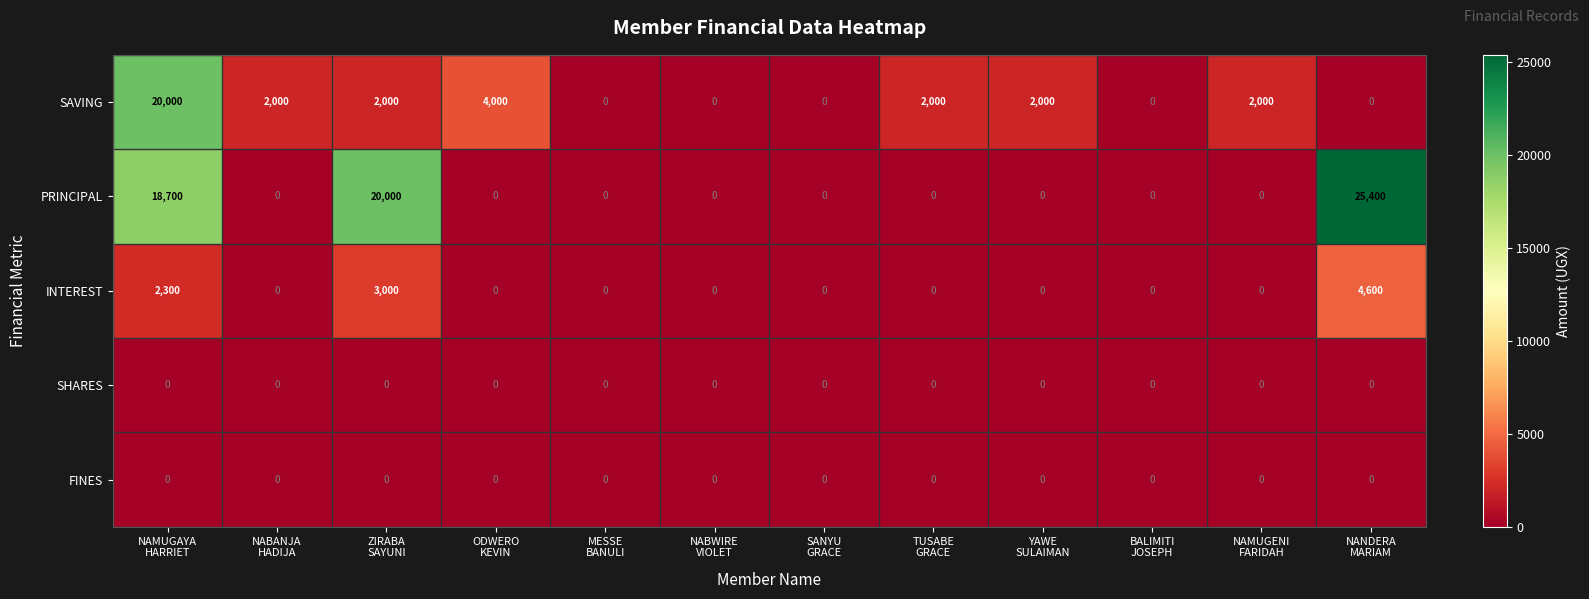

Which series has the largest total across all categories?

PRINCIPAL